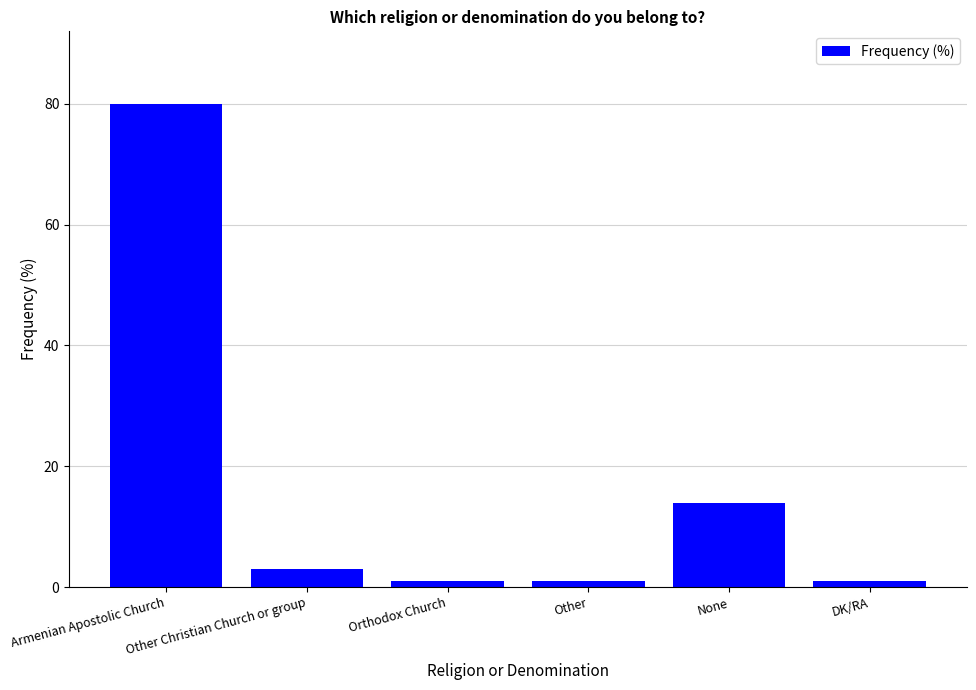

At which label is the value closest to 40?

None